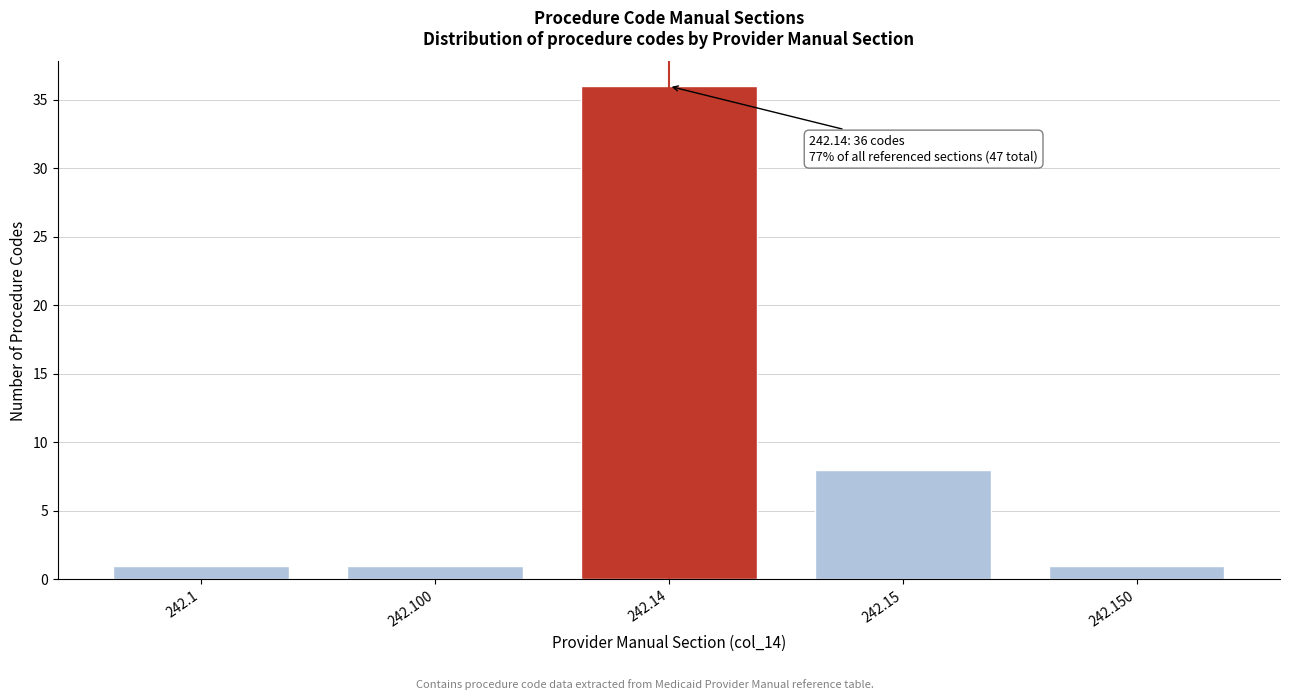

Reading left to right, extract all data points from this chart.

1	1	36	8	1